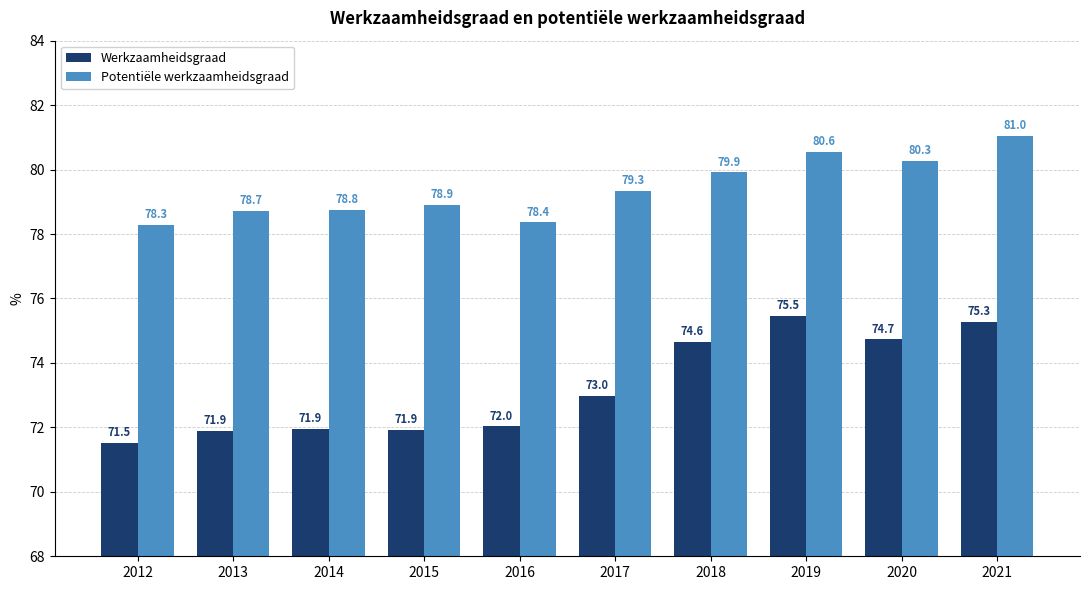

Rank the categories by Potentiële werkzaamheidsgraad value from lowest to highest.

2012, 2016, 2013, 2014, 2015, 2017, 2018, 2020, 2019, 2021